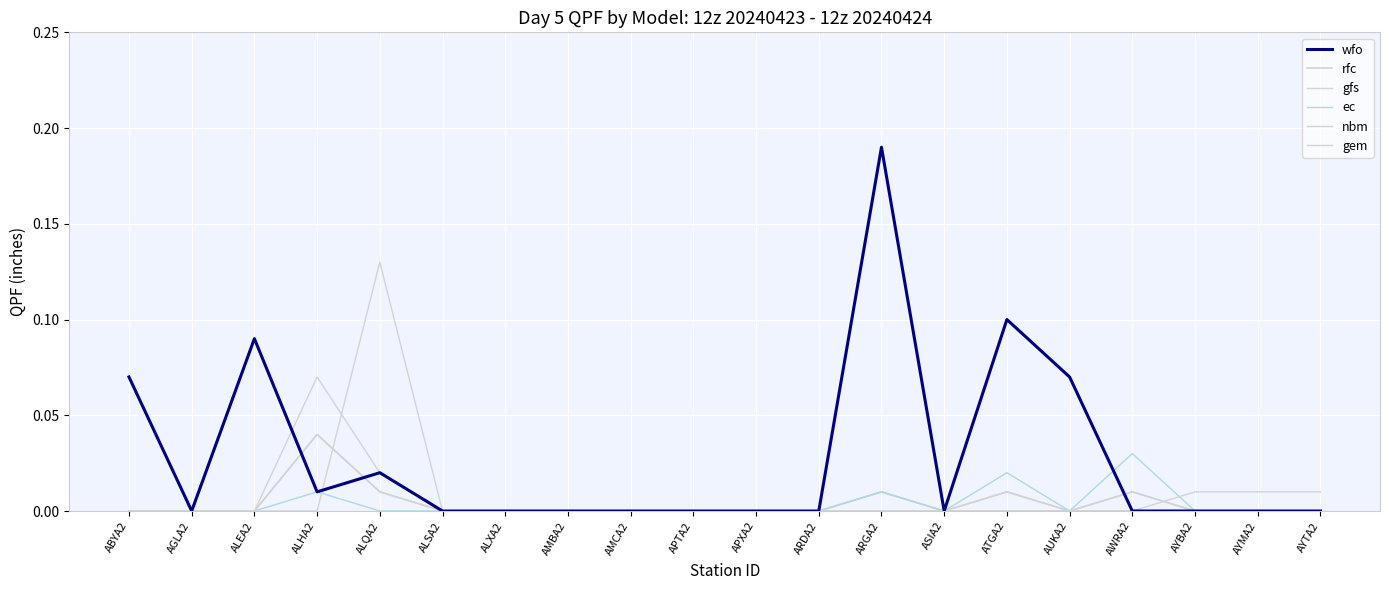

Count the nbm values in the range 0 to 1.

20